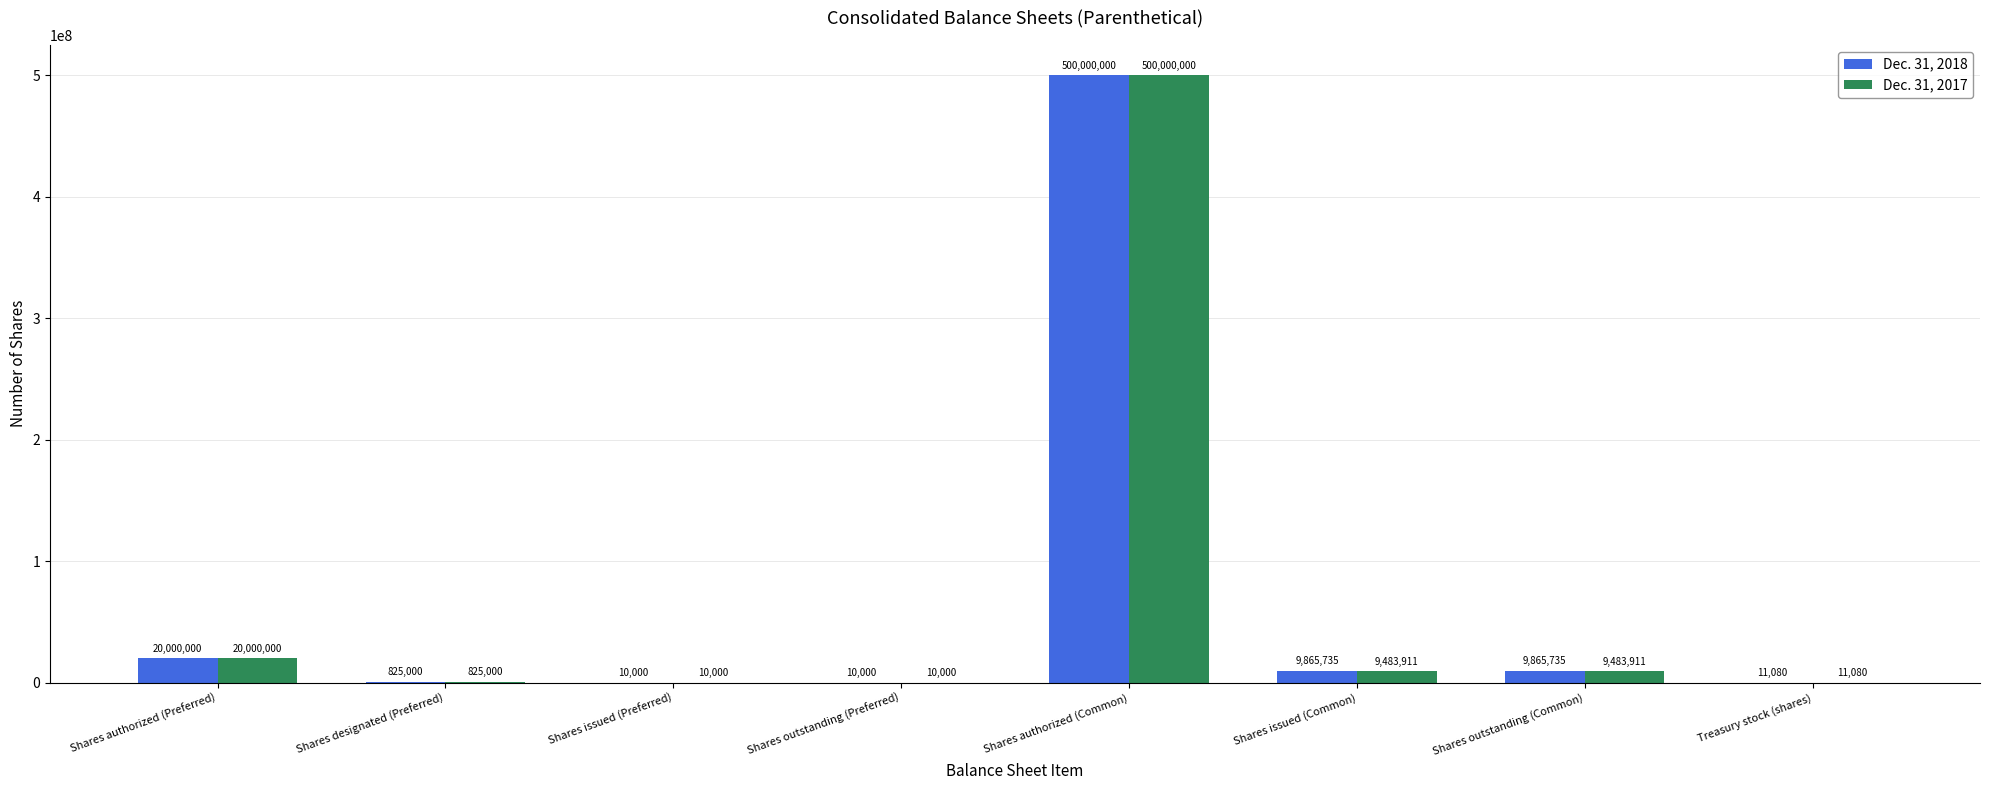

At which label does Dec. 31, 2018 reach its peak?

Shares authorized (Common)